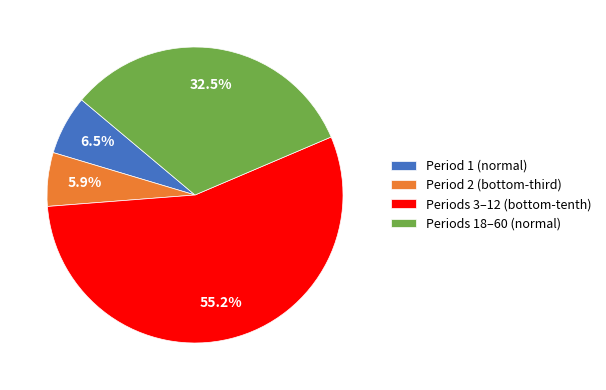

Rank the categories by value from lowest to highest.

Period 2 (bottom-third), Period 1 (normal), Periods 18–60 (normal), Periods 3–12 (bottom-tenth)